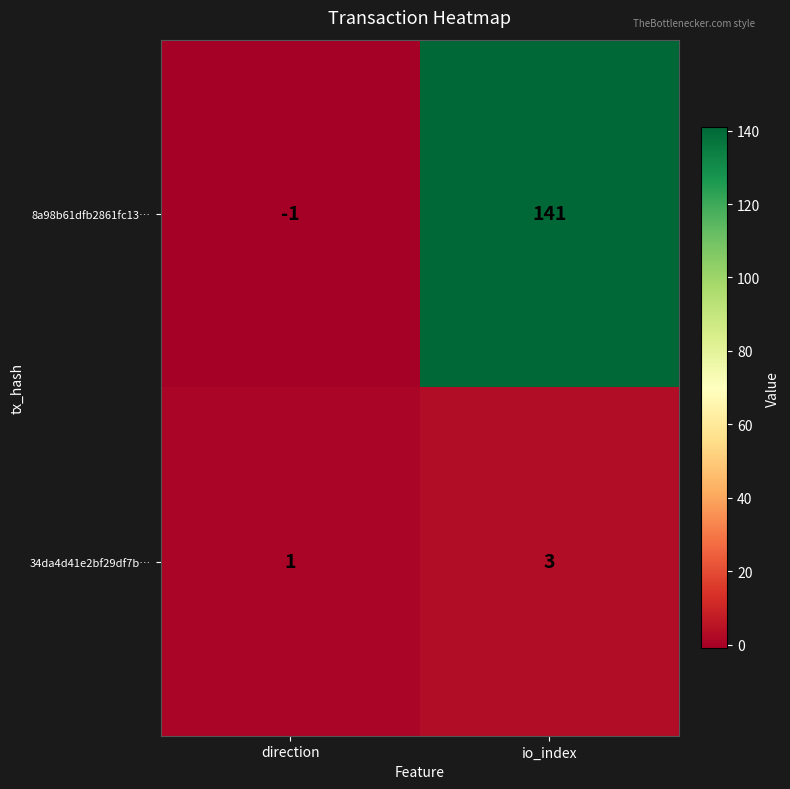

What is the spread (max minus min) of values at io_index?

138